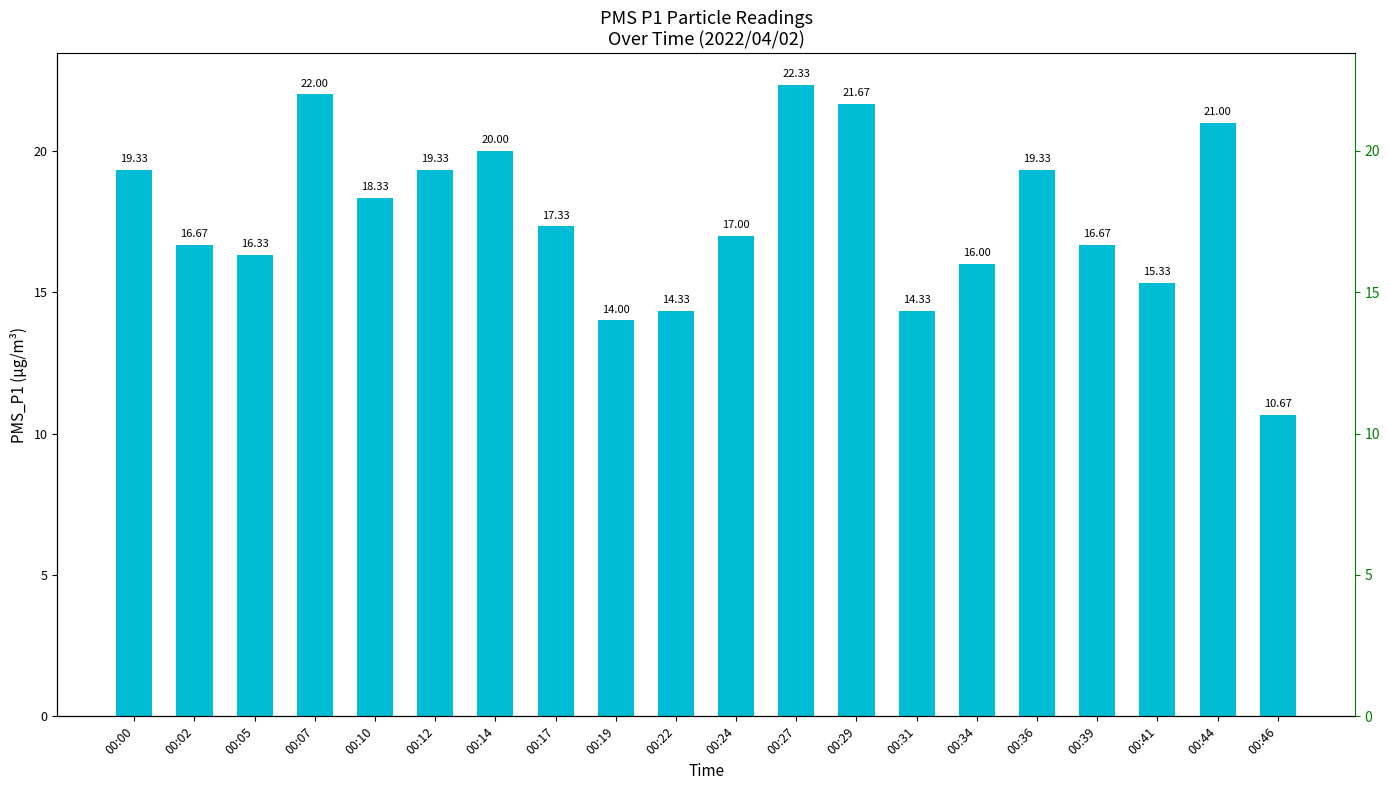

What is the sum of all values?

352.0